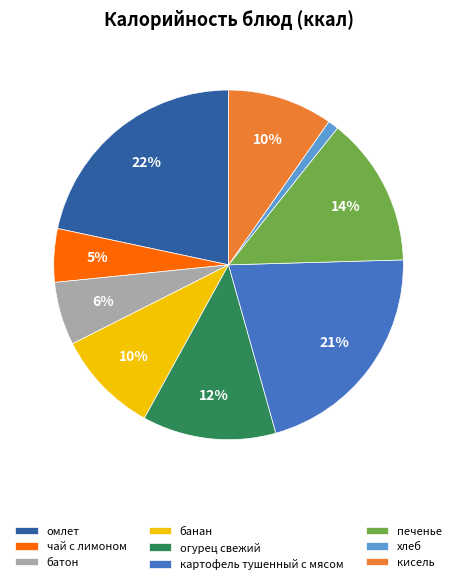

Which slice is the smallest?

хлеб